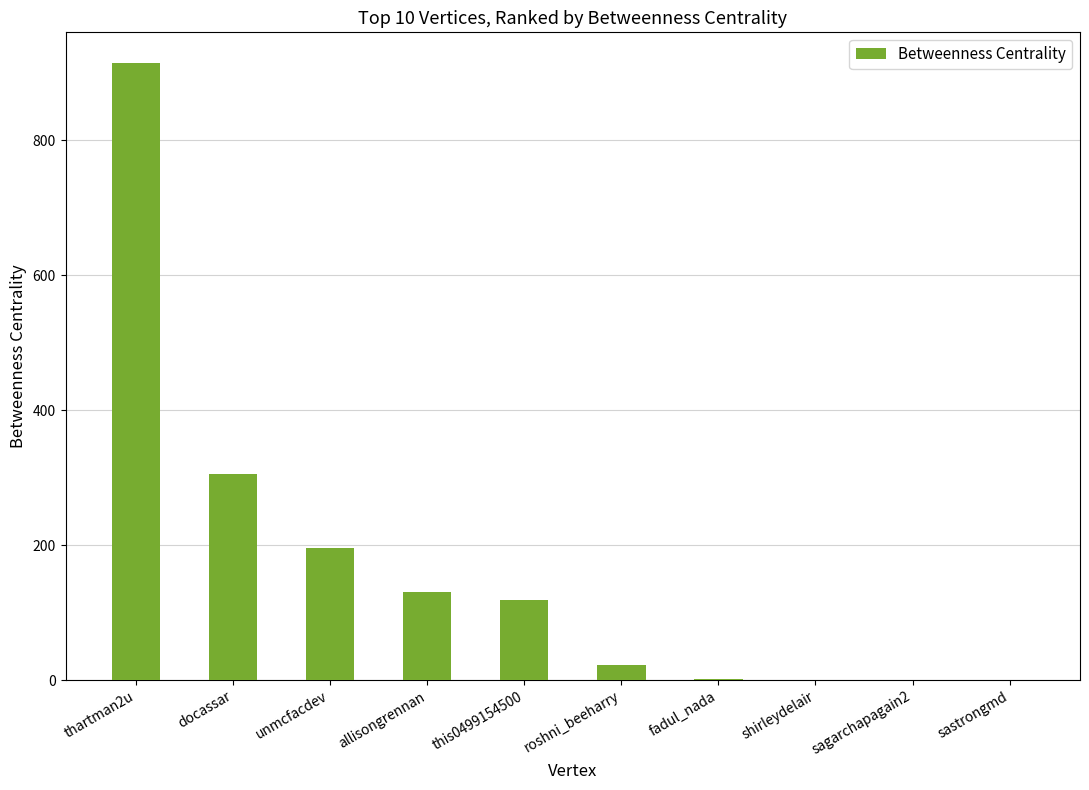

How many series are shown in this chart?

1